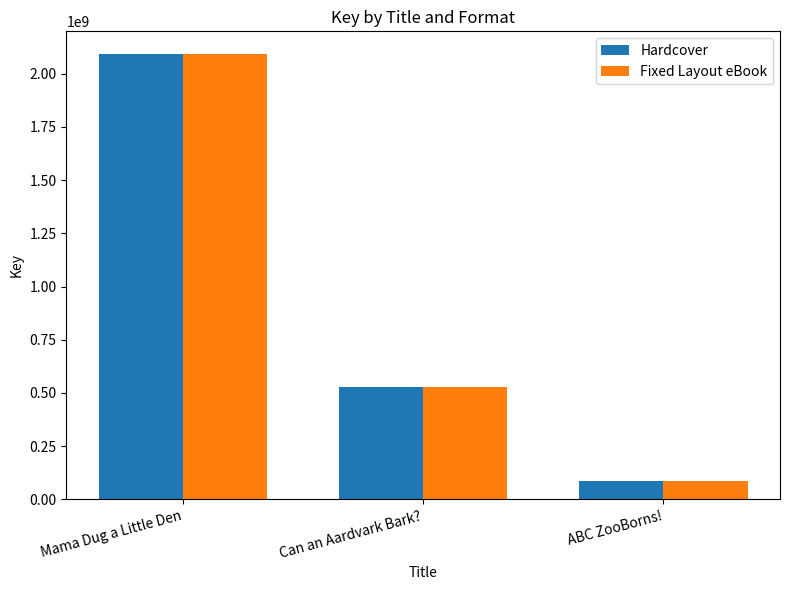

What is the difference between the Hardcover values at Mama Dug a Little Den and ABC ZooBorns!?

2008217336